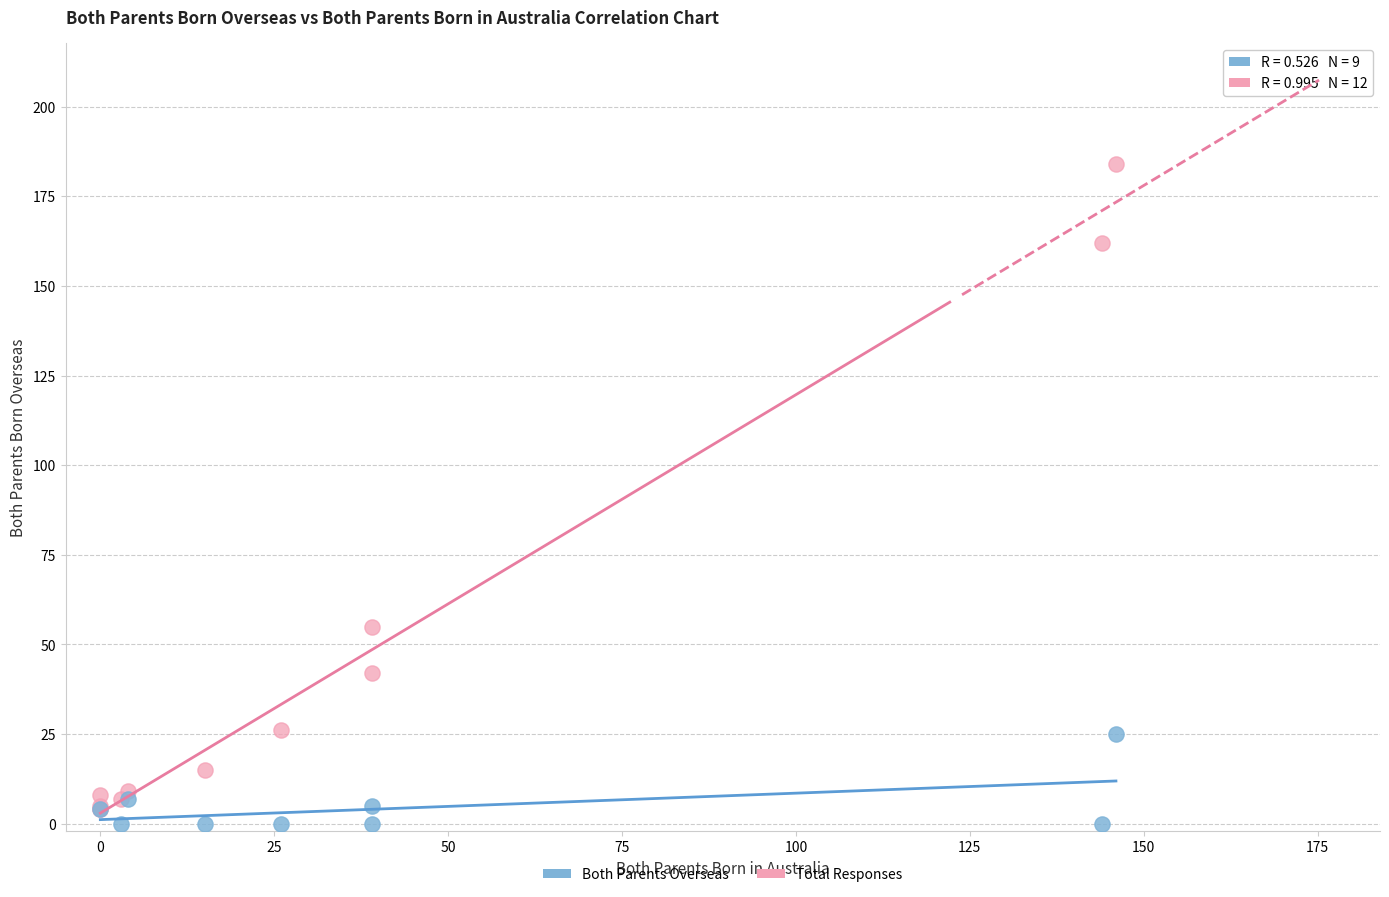

Which series contains the highest Y value?

Total Responses